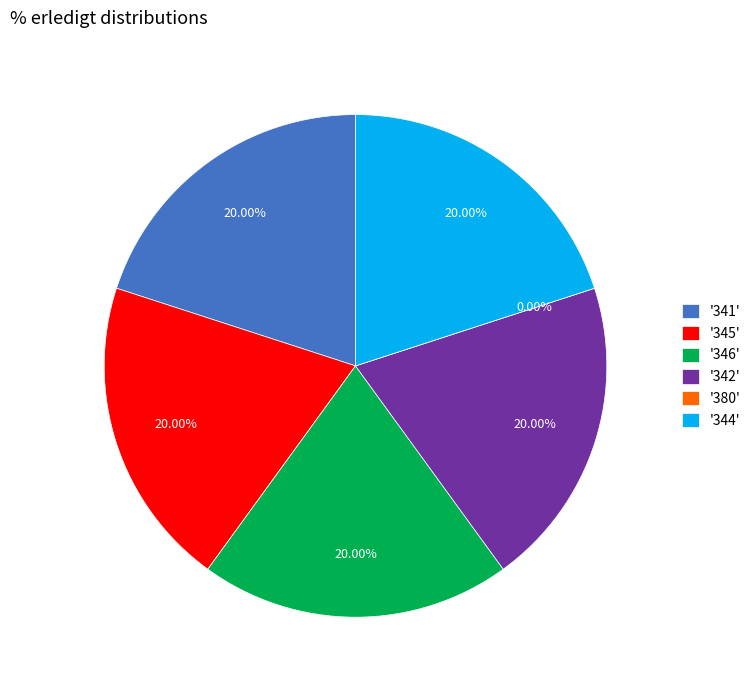

Rank the categories by value from highest to lowest.

341, 345, 346, 342, 344, 380